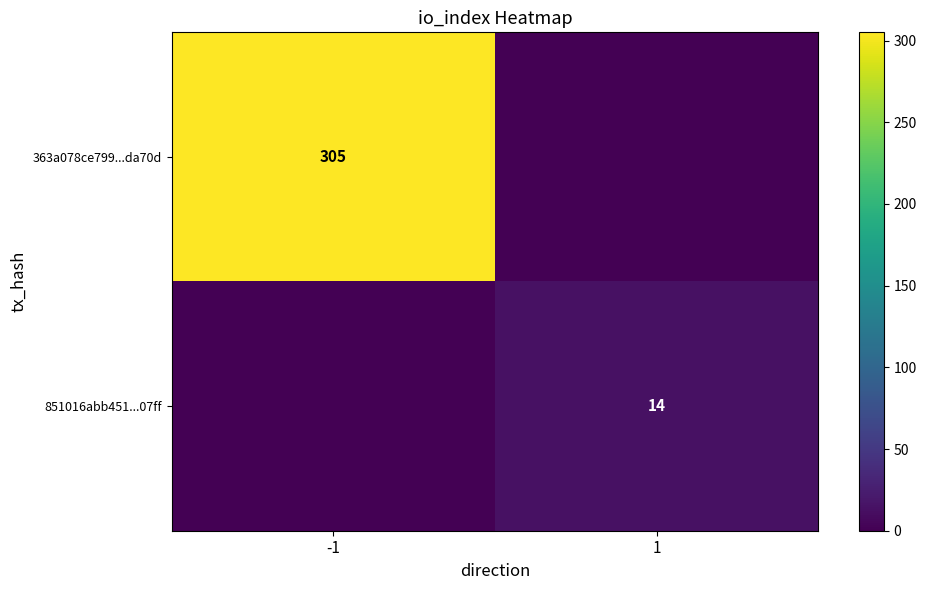

How many categories are shown in the chart?

2